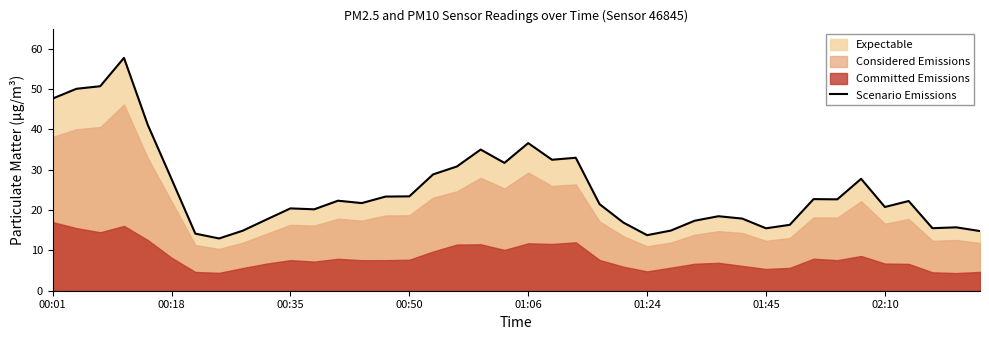

How many lines are shown in the chart?

1